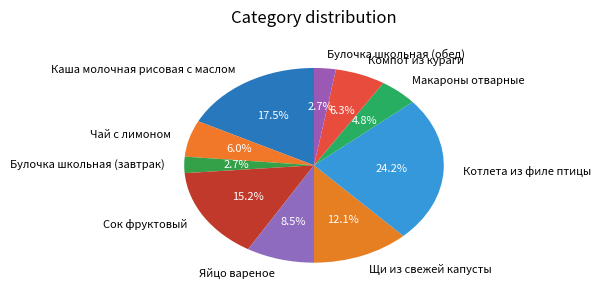

To the nearest percent, what percentage of the pie is Сок фруктовый?

15%